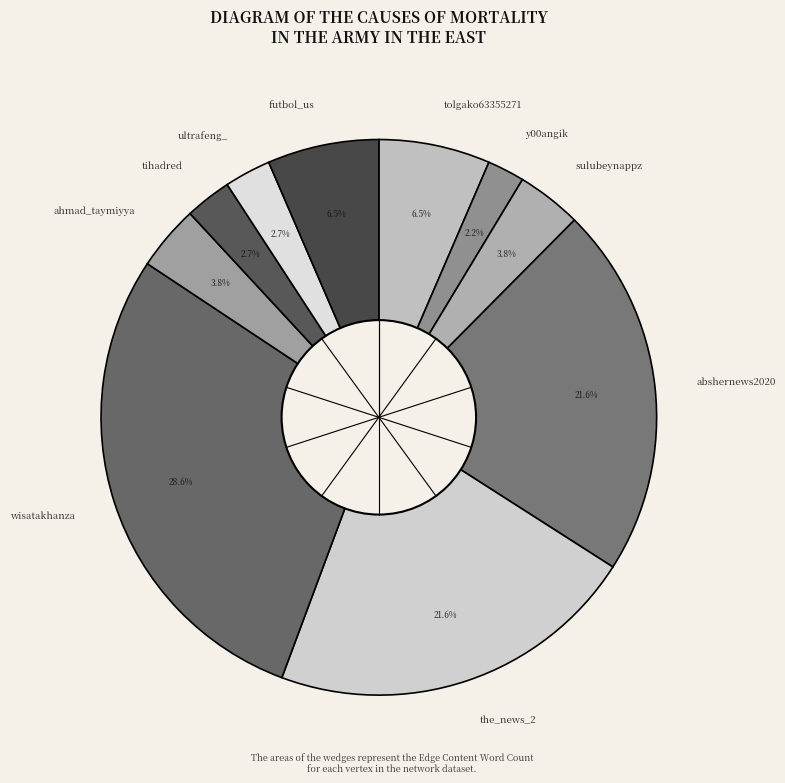

Does any single category account for the majority?

No